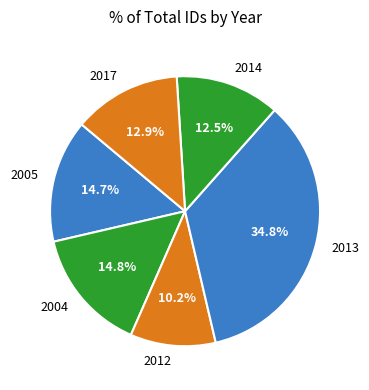

Count the number of slices in the pie.

6